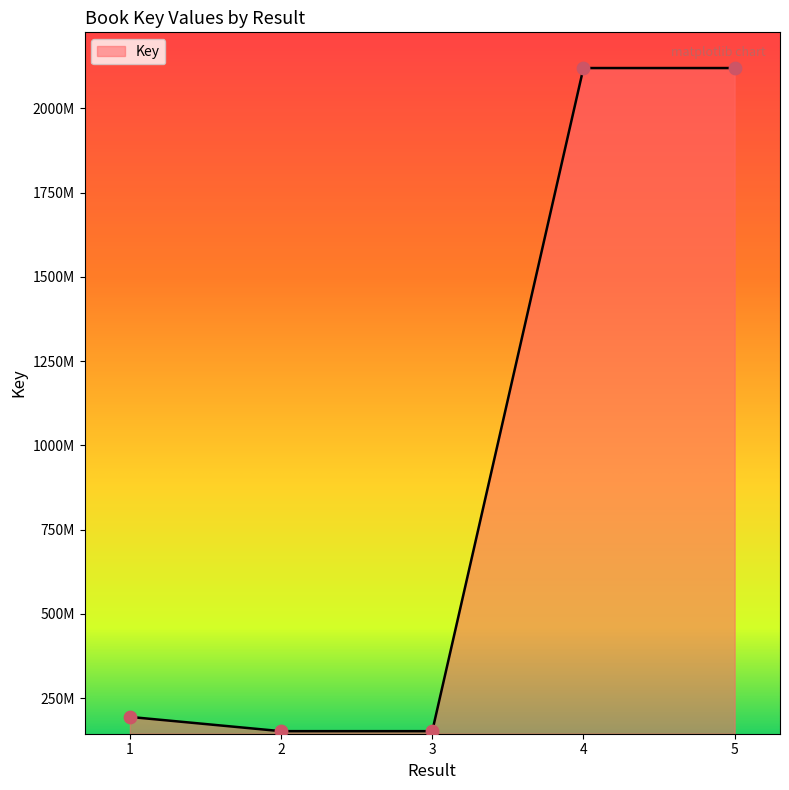

What is the ratio of the value at 5 to the value at 3?

14.0